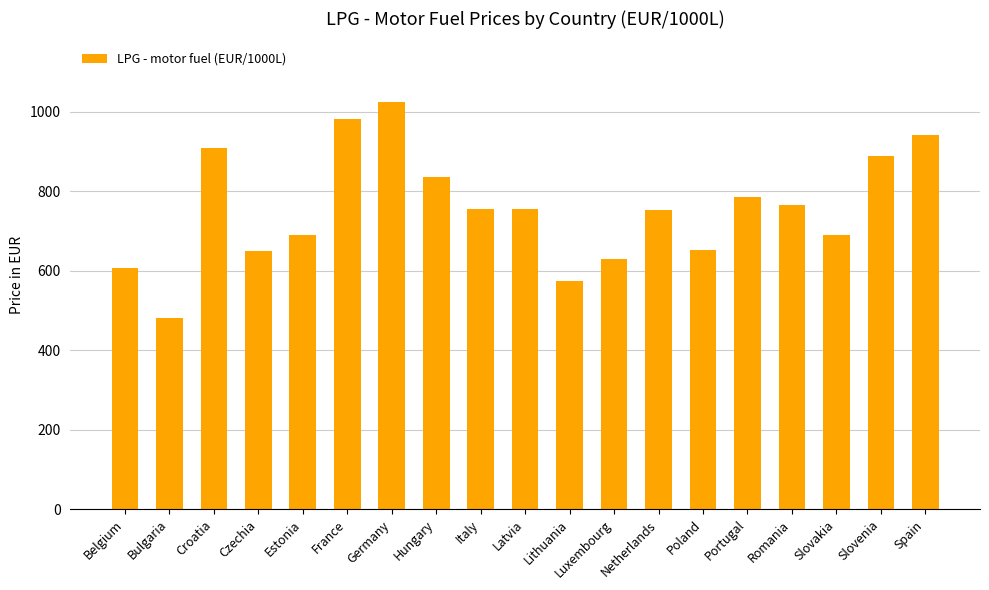

What is the difference between the values at Slovenia and Czechia?

241.3